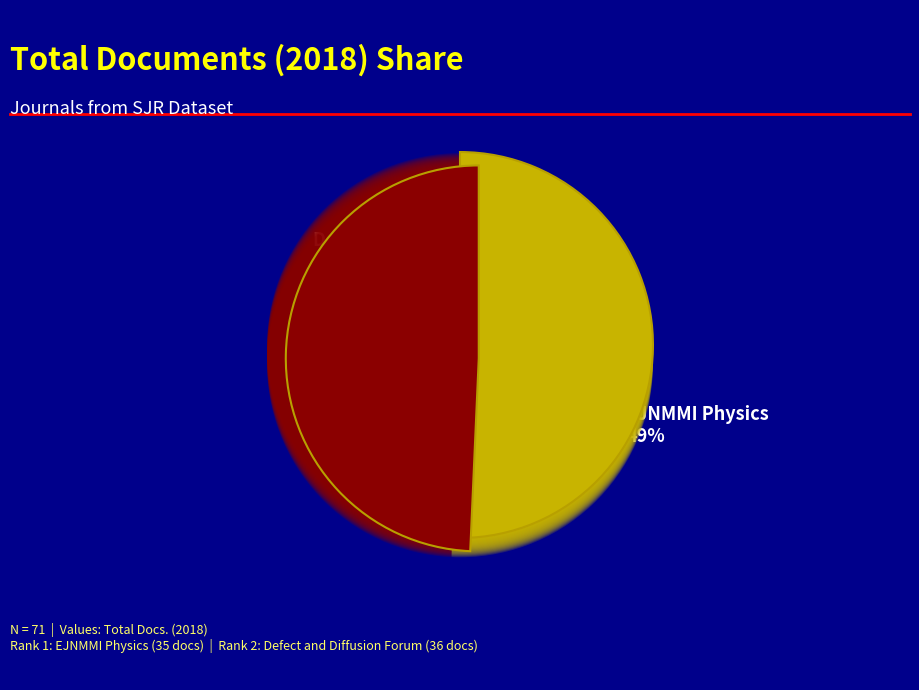

Is it true that EJNMMI Physics is 57% of the pie?

False